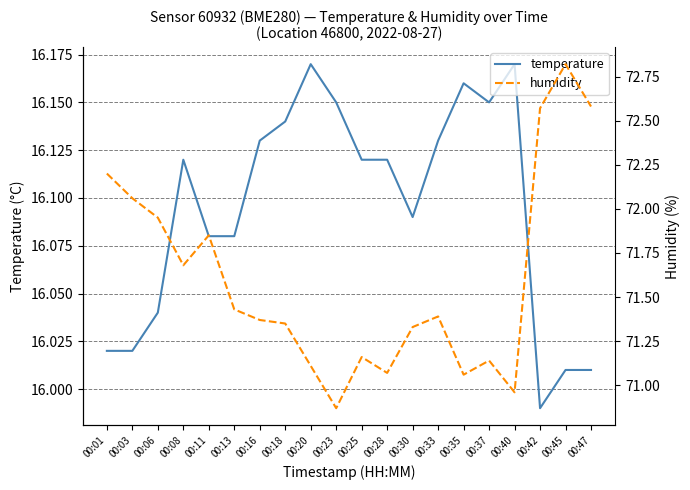

Is it true that temperature equals 22.4 at 00:20?

False